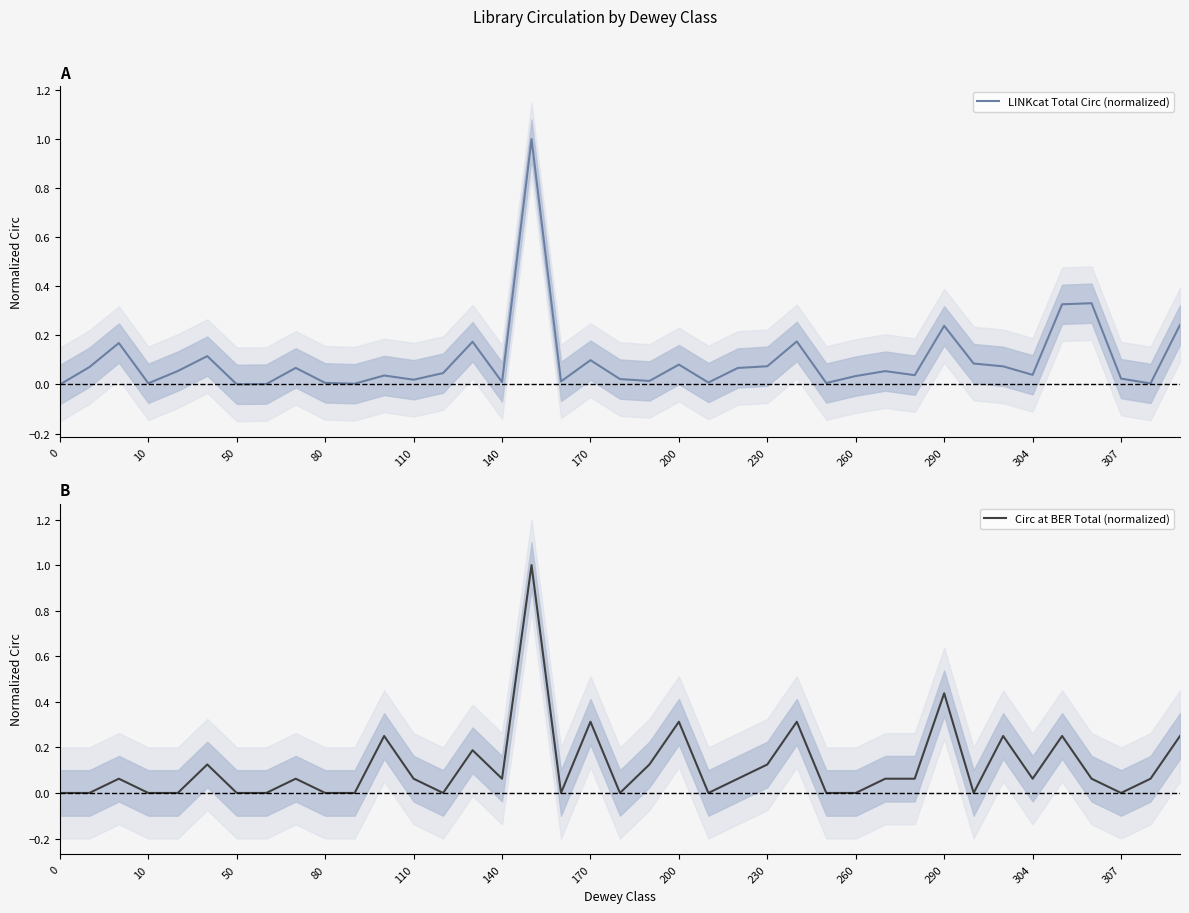

Is it true that Circ at BER Total (normalized) equals 0.0 at 260?

True